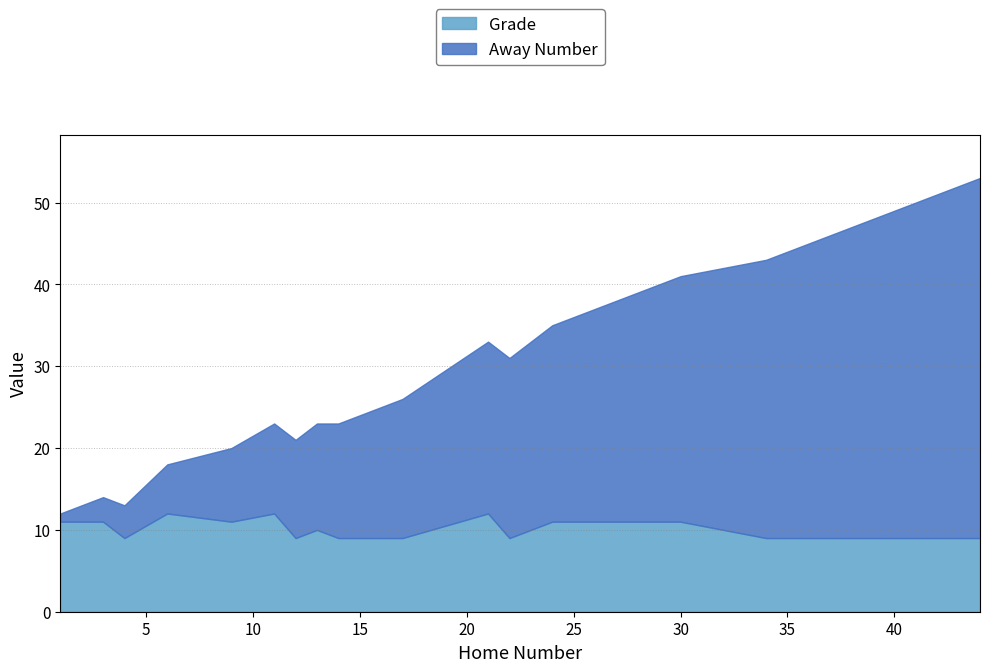

What is the difference between the maximum and minimum values in the Grade series?

3